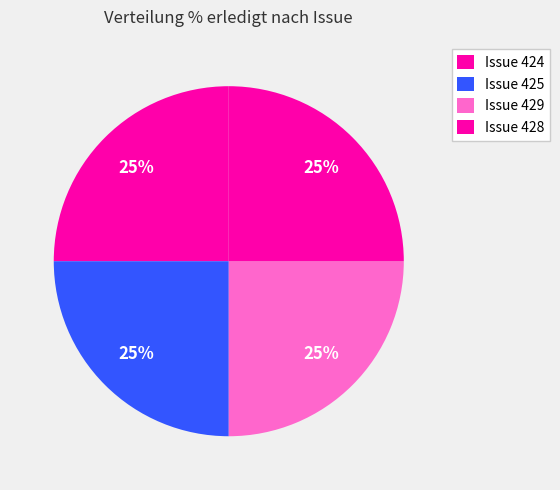

How many slices are in this pie chart?

4